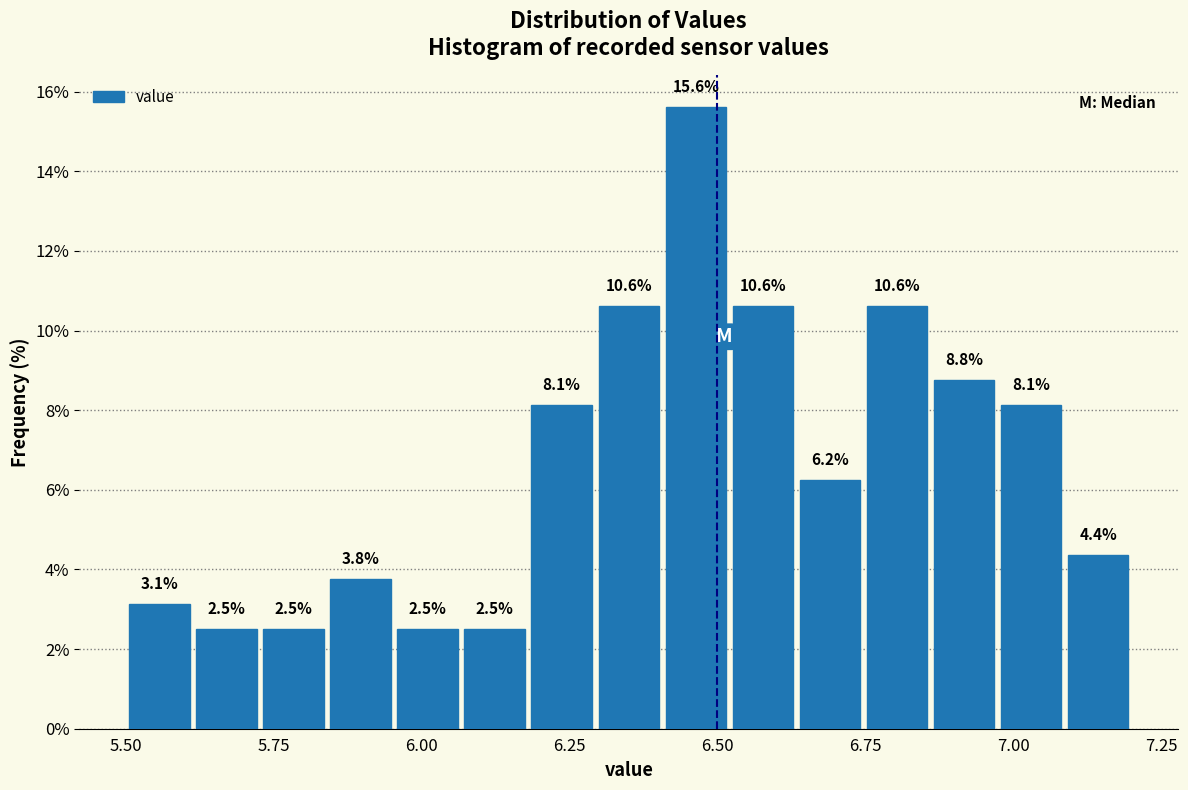

Read against the x-axis, roughly where is the centre of the tallest bar?

6.45